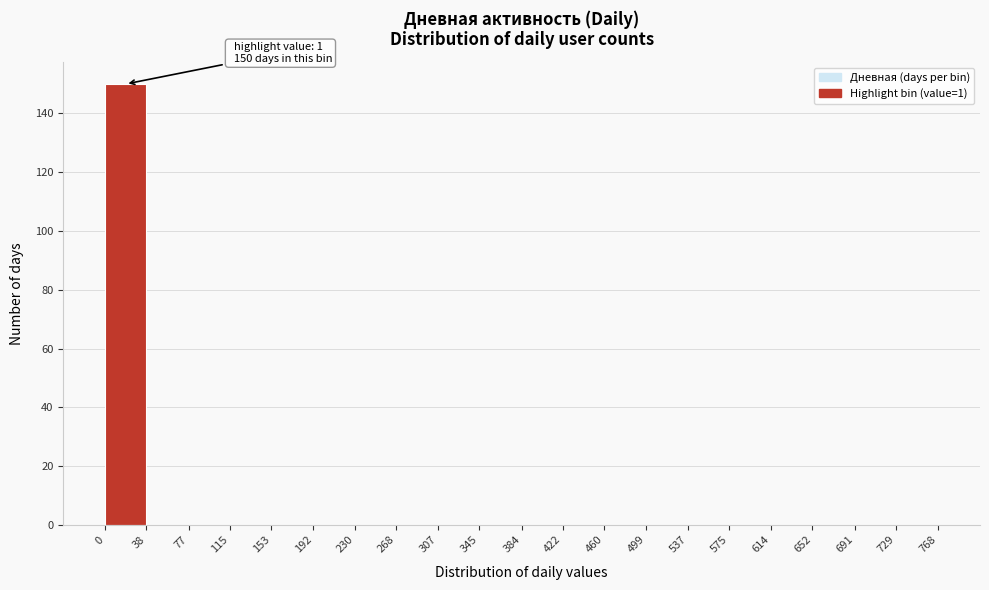

Over which range of the x-axis is the bar tallest?

0 to 38